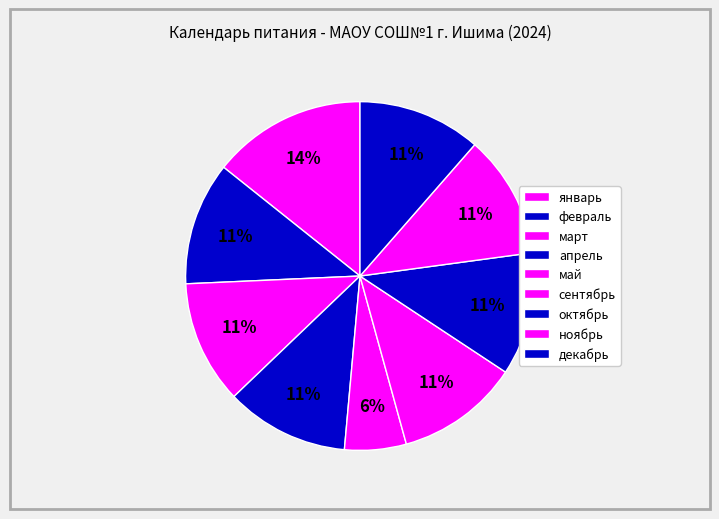

Count the number of slices in the pie.

9